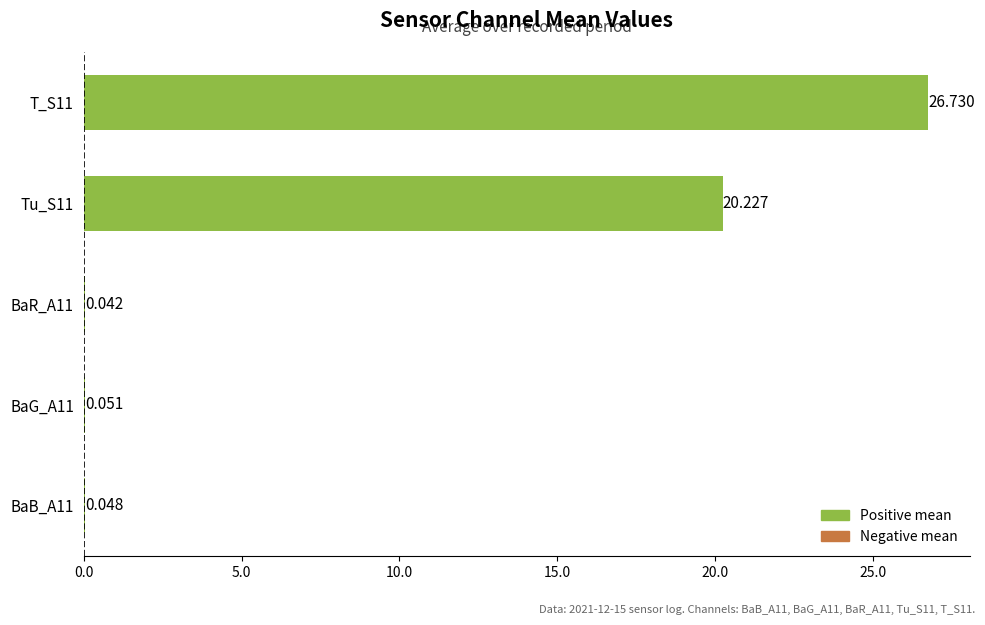

How many categories are shown in the chart?

5